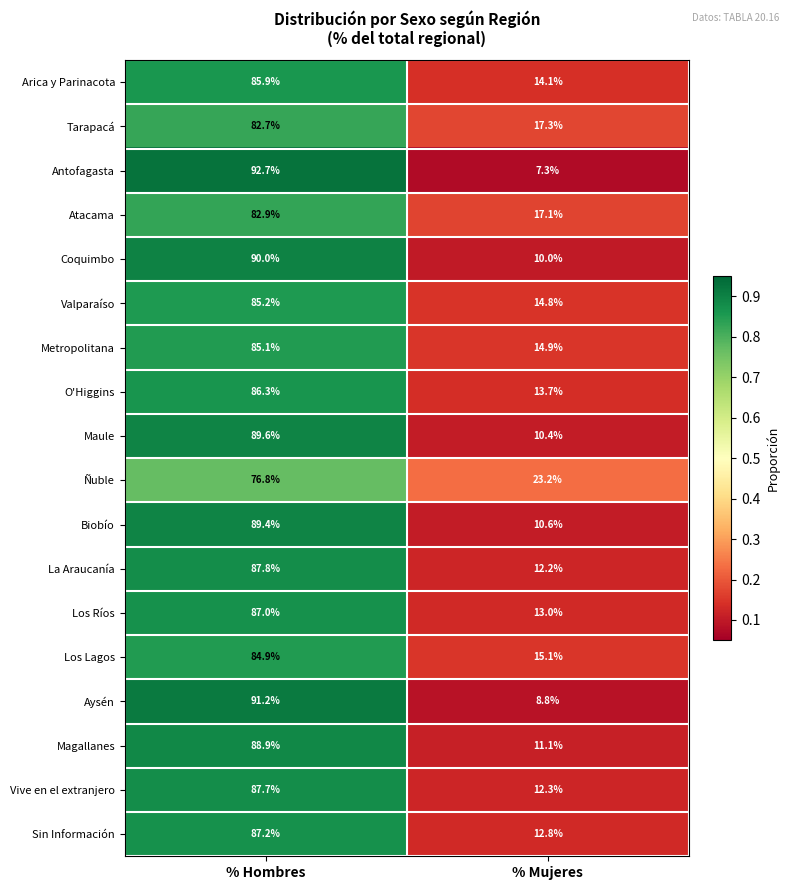

What is the spread (max minus min) of values at % Mujeres?

15.9